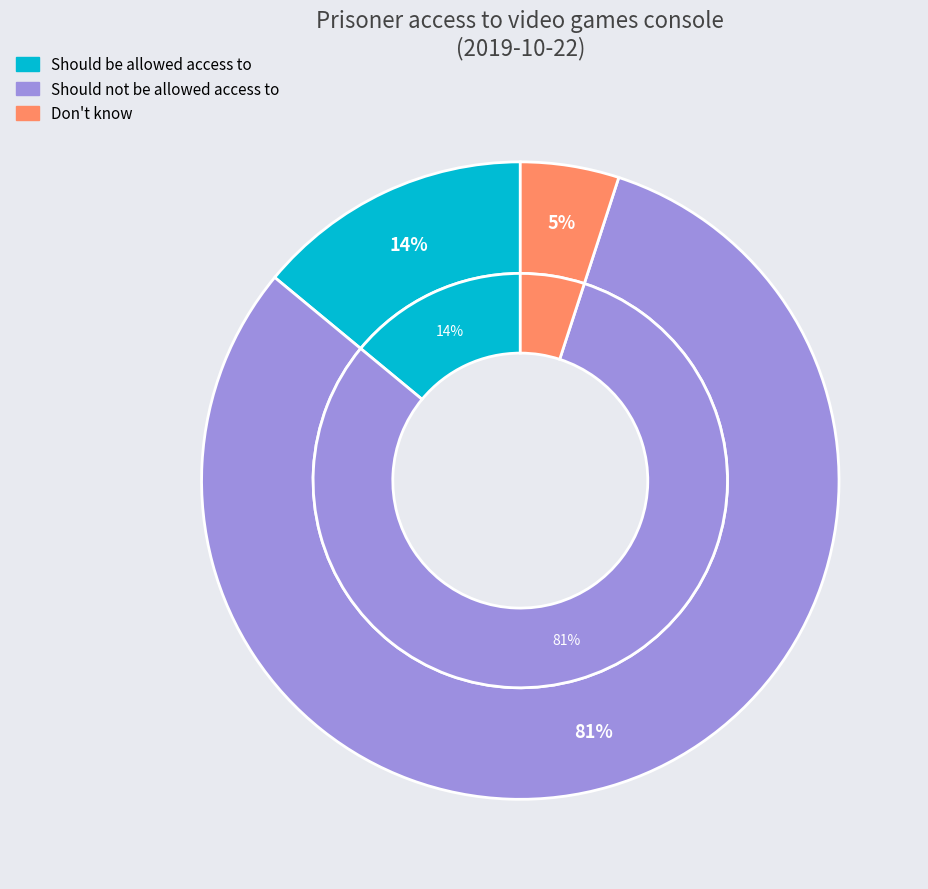

To the nearest percent, what is the difference between the largest and smallest slice percentages?

76%